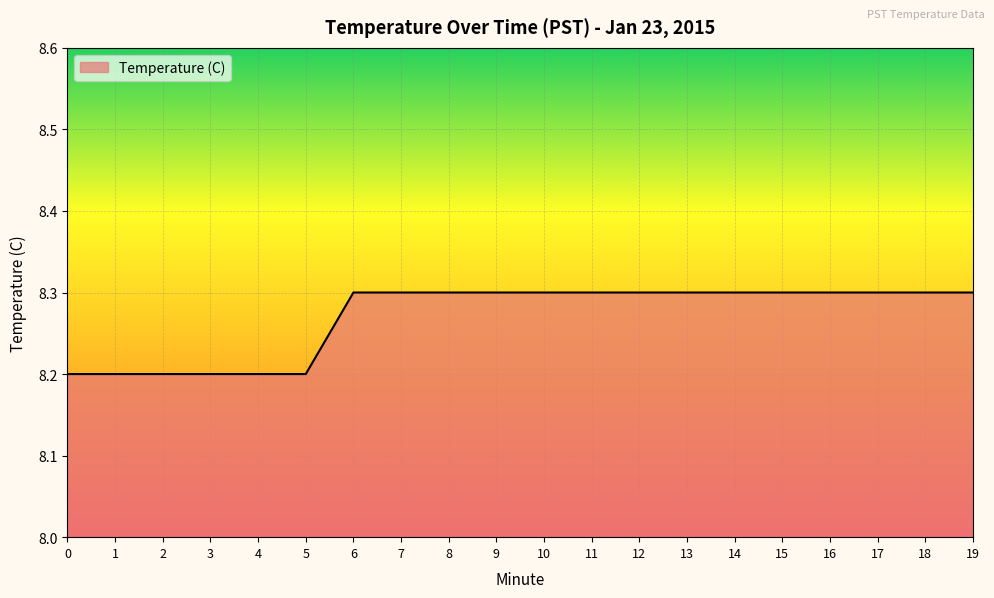

What is the sum of the values at 8 and 10?

16.6